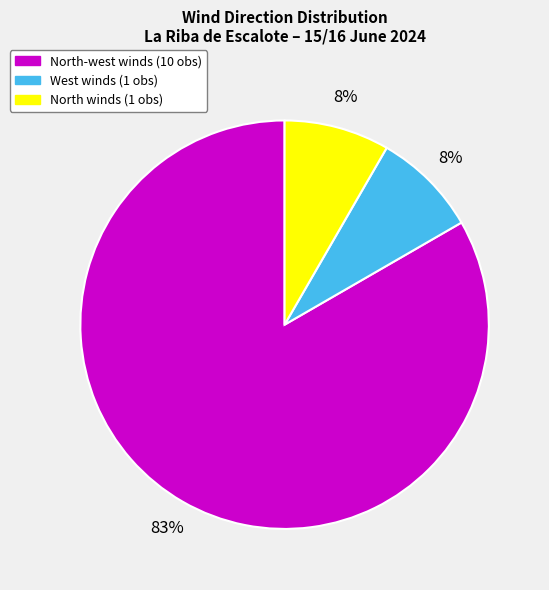

Does any single category account for the majority?

Yes